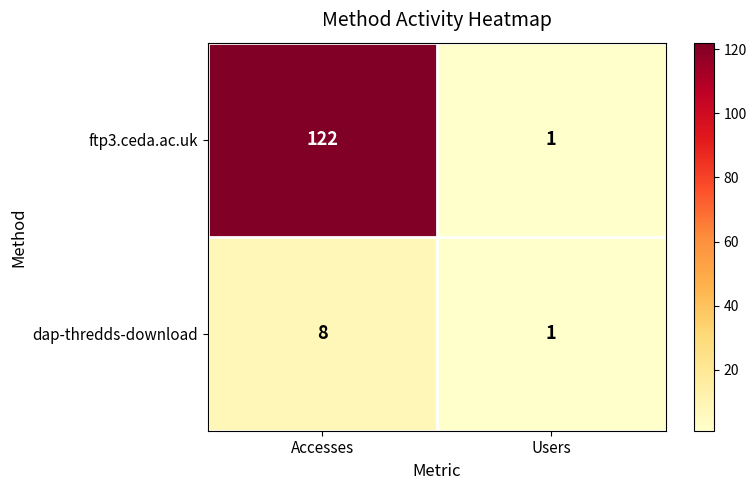

What is the smallest value displayed?

1